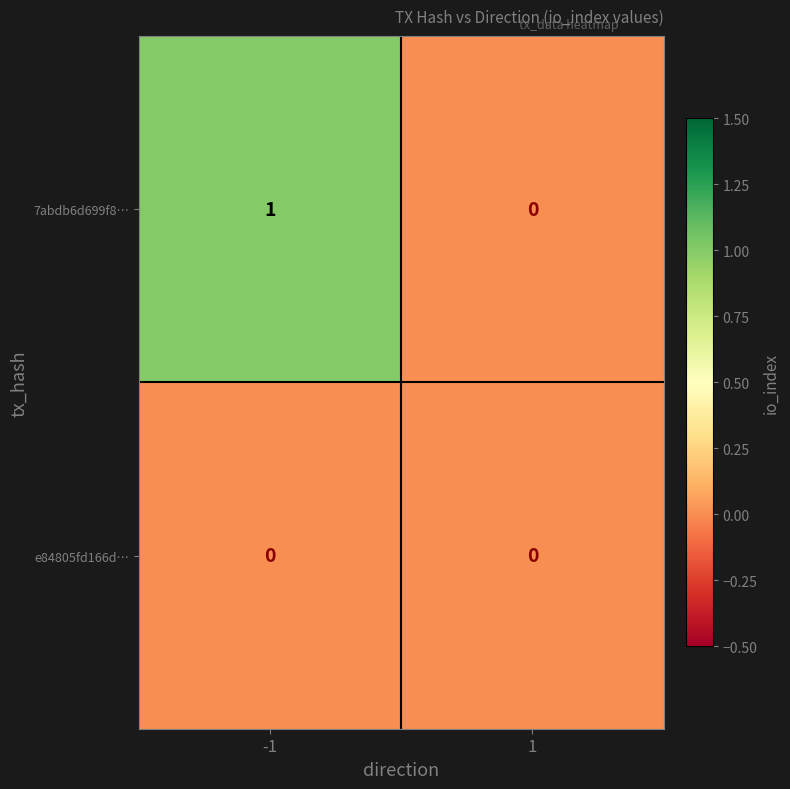

Rank the series at -1 from highest to lowest value.

7abdb6d699f8…, e84805fd166d…